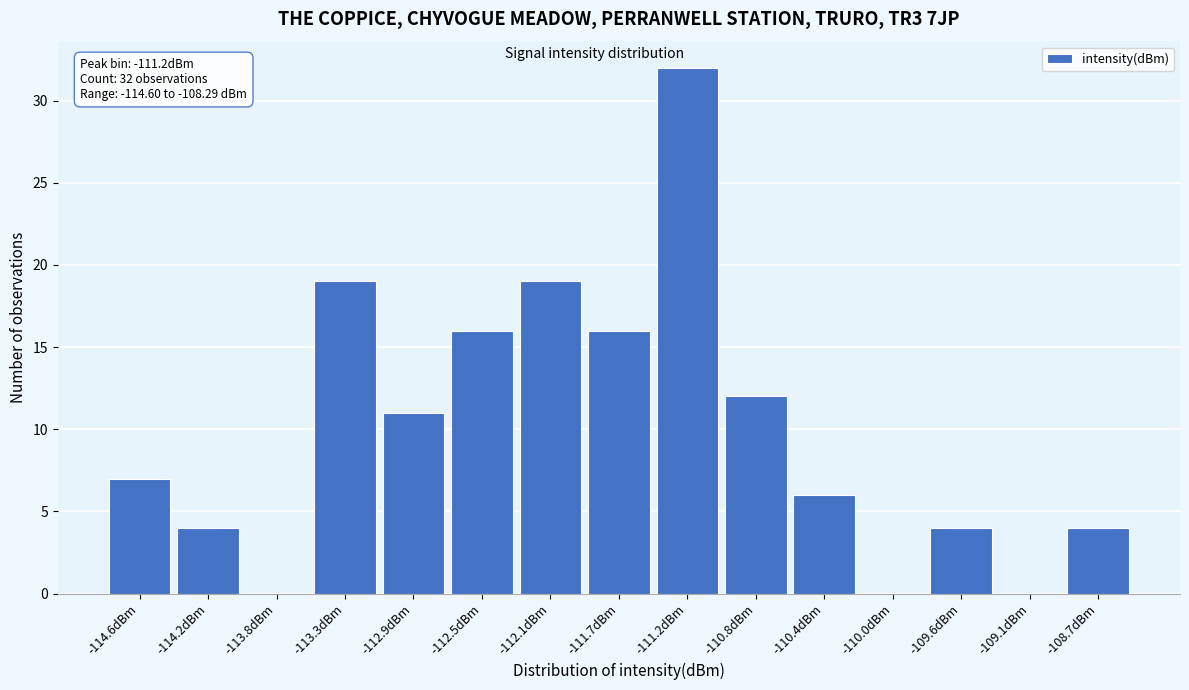

Reading right to left, list all the values displayed in this chart.

-108.7dBm=4	-109.1dBm=0	-109.6dBm=4	-110.0dBm=0	-110.4dBm=6	-110.8dBm=12	-111.2dBm=32	-111.7dBm=16	-112.1dBm=19	-112.5dBm=16	-112.9dBm=11	-113.3dBm=19	-113.8dBm=0	-114.2dBm=4	-114.6dBm=7